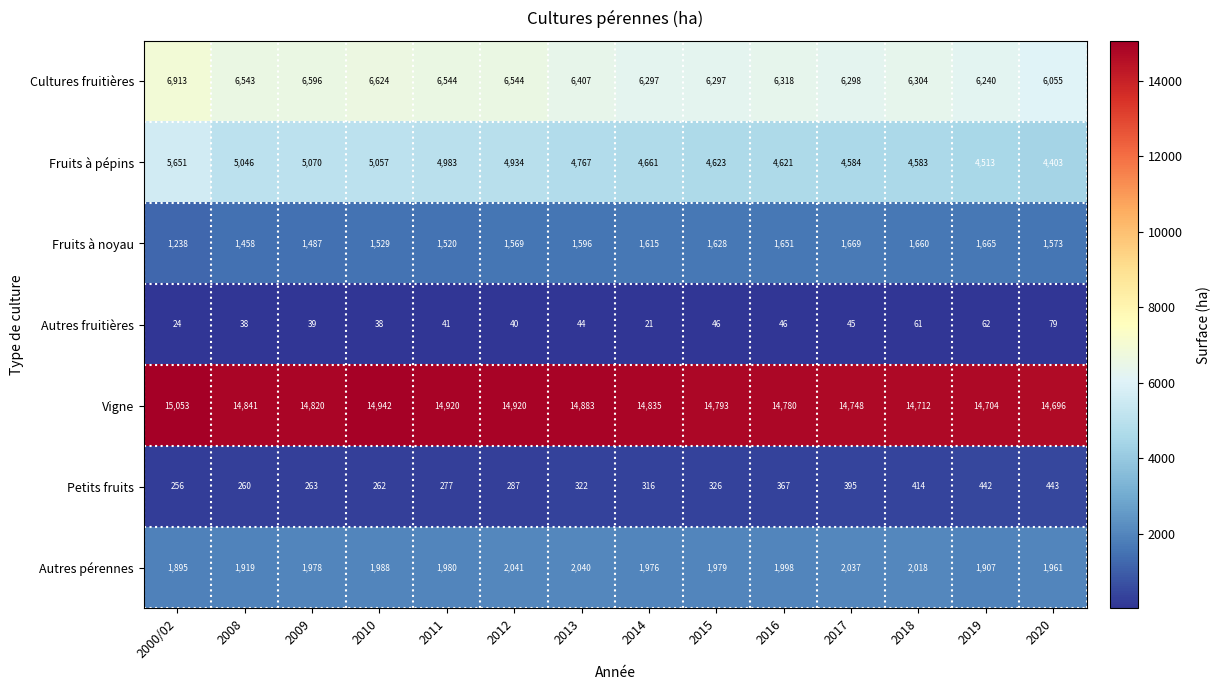

Which series has the largest range (max minus min)?

Fruits à pépins